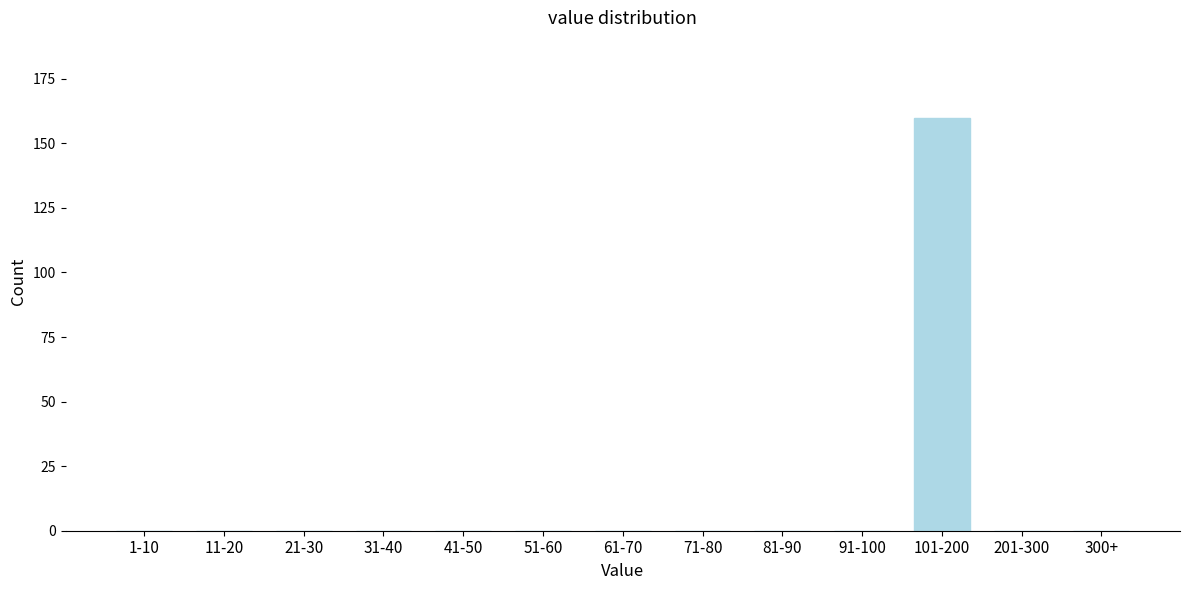

Reading right to left, transcribe all the data shown in this chart.

300+=0	201-300=0	101-200=160	91-100=0	81-90=0	71-80=0	61-70=0	51-60=0	41-50=0	31-40=0	21-30=0	11-20=0	1-10=0